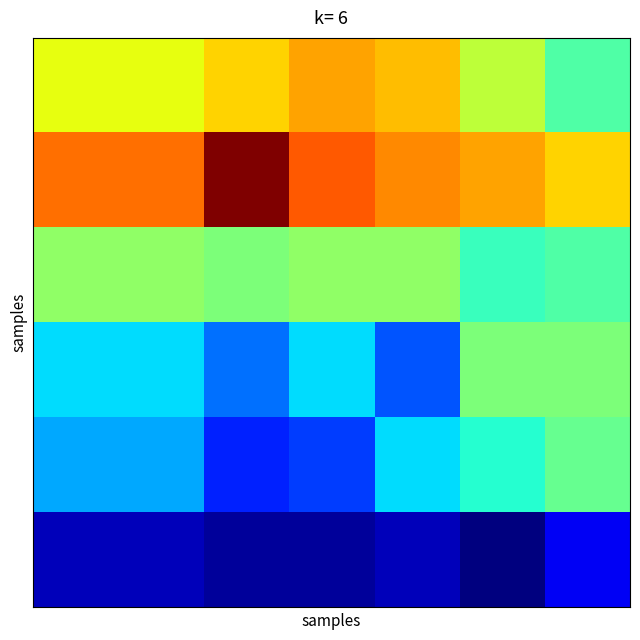

How many categories are shown in the chart?

14